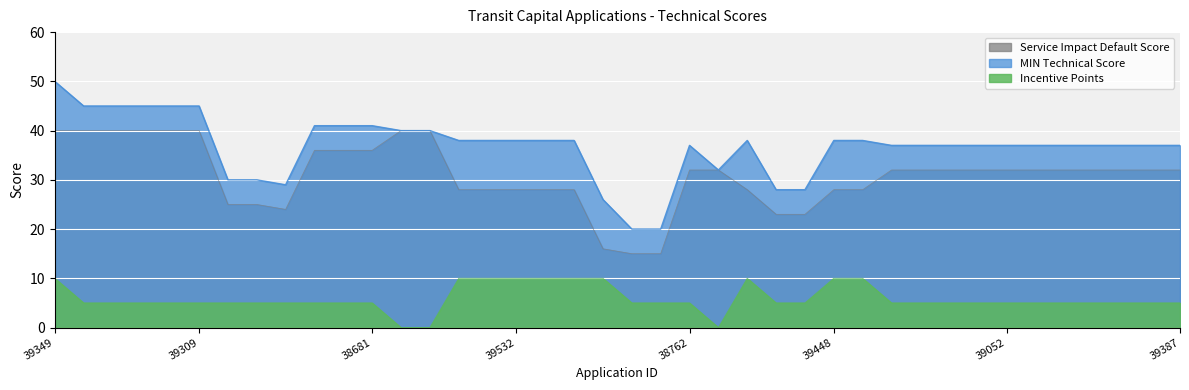

What is the total value across all series at 39448?

76